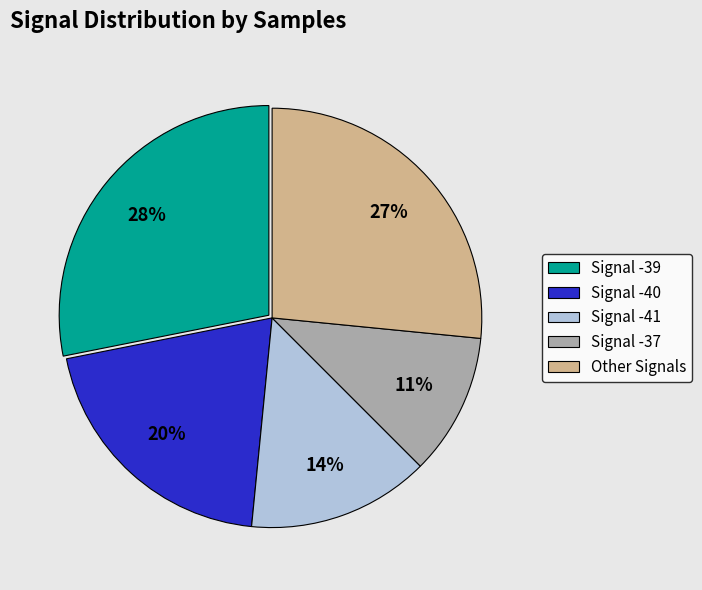

To the nearest percent, what portion does Signal -37 represent?

11%